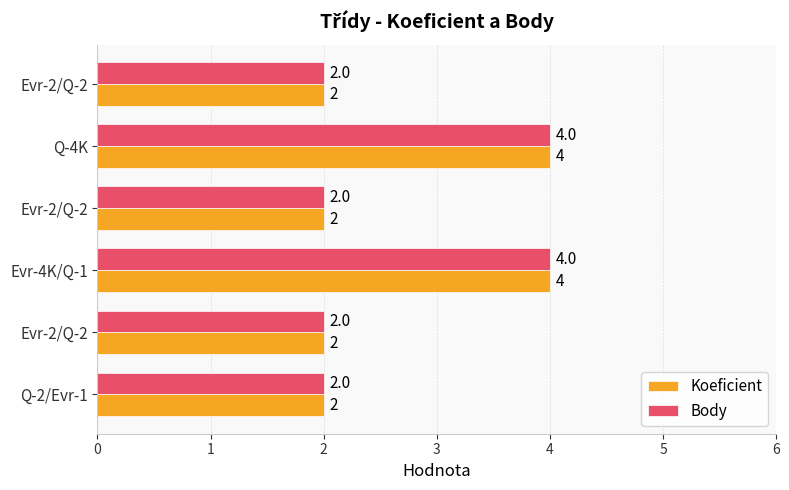

How many values in the Body series exceed 2?

2